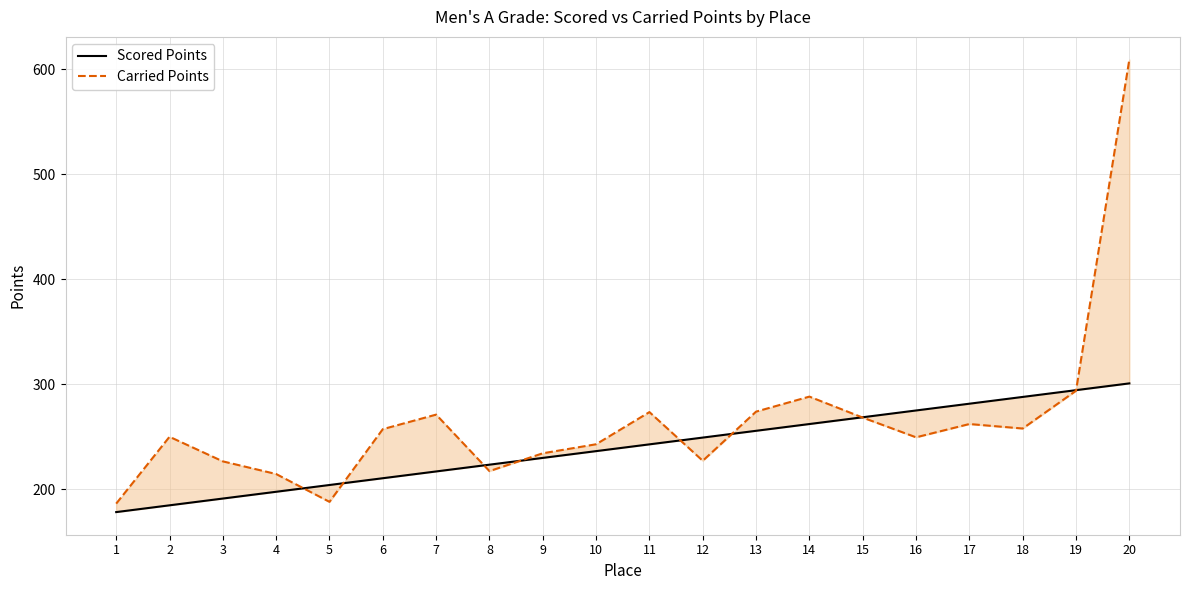

After their last crossing, which series has the higher values: Carried Points or Scored Points?

Carried Points